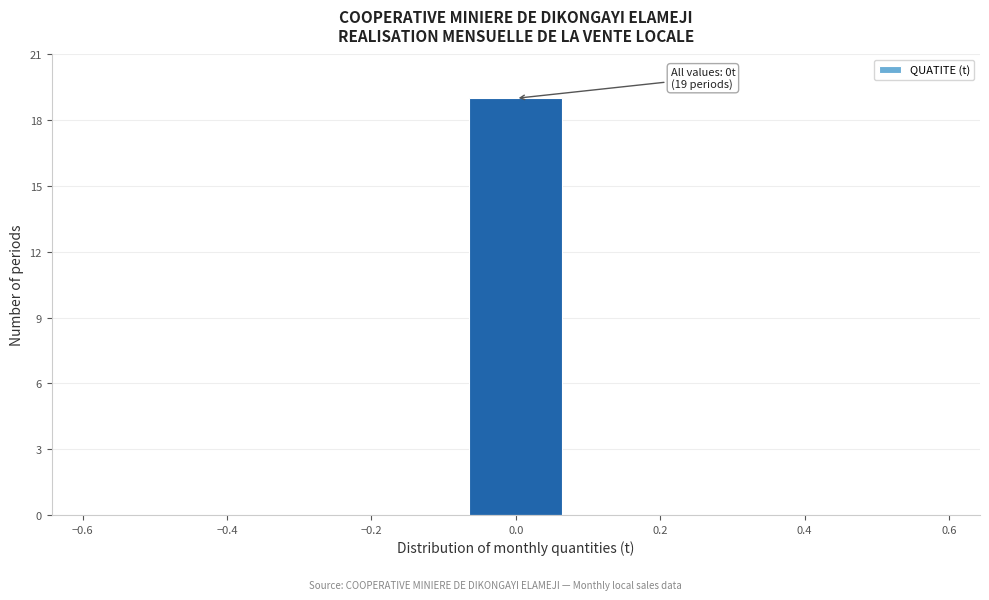

Over which range of the x-axis is the bar tallest?

-0.08 to 0.08